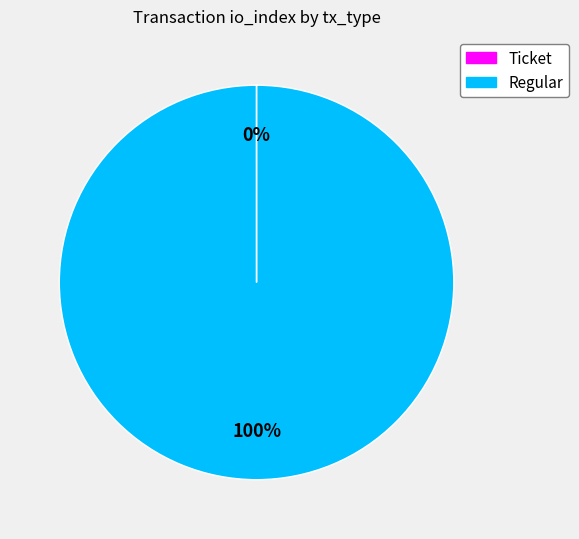

Is it true that Regular is 100% of the pie?

True